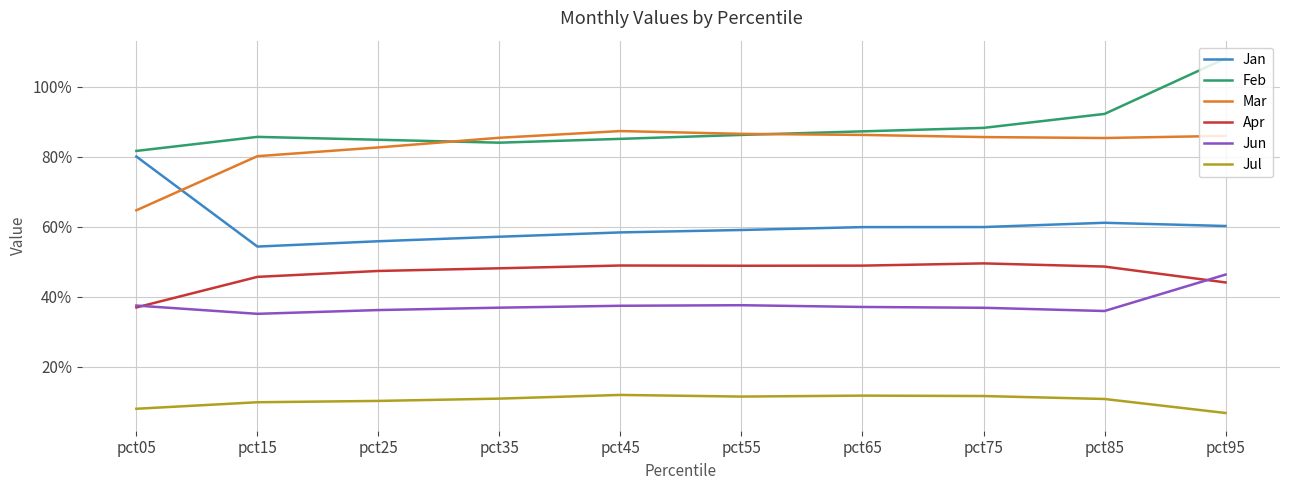

What is the value of the Jul point at the 10th from the left?

0.1